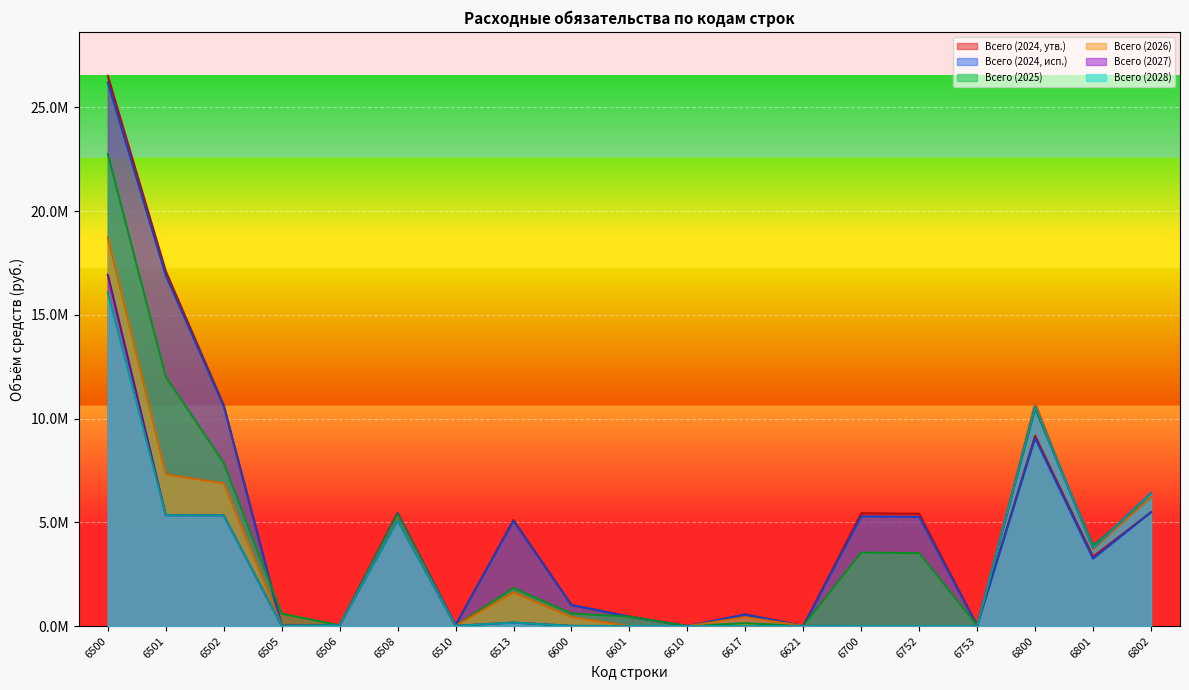

Which series has the widest spread of values?

Всего (2024, утв.)